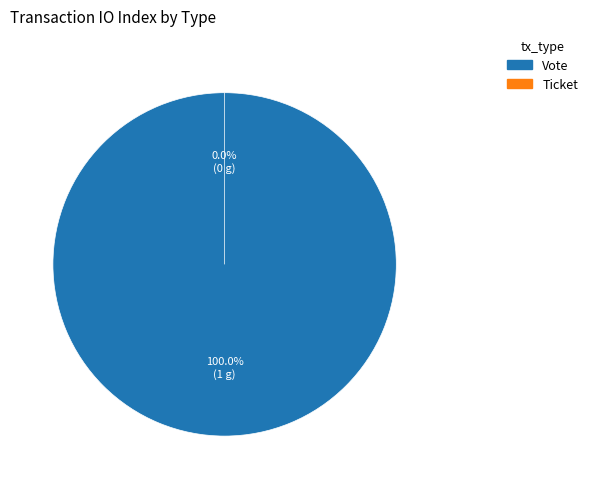

Is it true that Ticket is 0% of the pie?

True